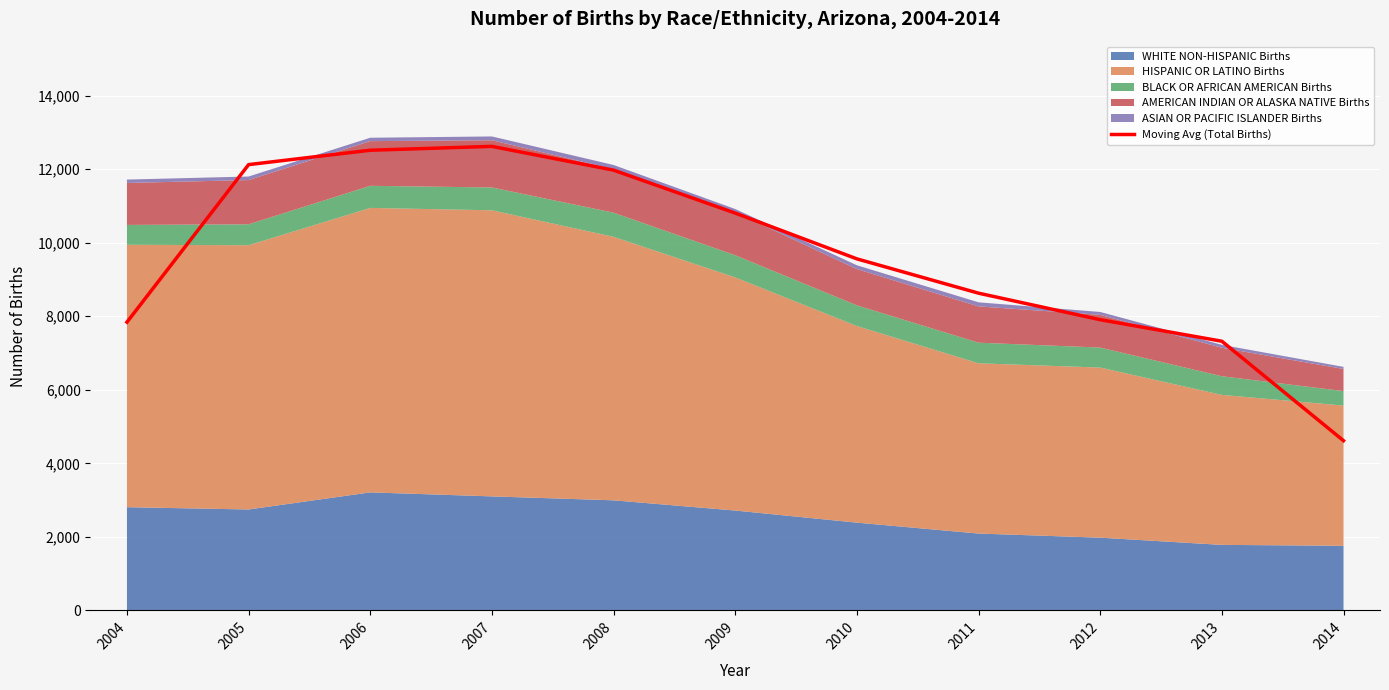

Reading left to right, list all the values displayed in this chart.

7839.7	12125.0	12516.0	12620.7	11974.3	10806.3	9561.0	8627.7	7906.0	7320.7	4615.0